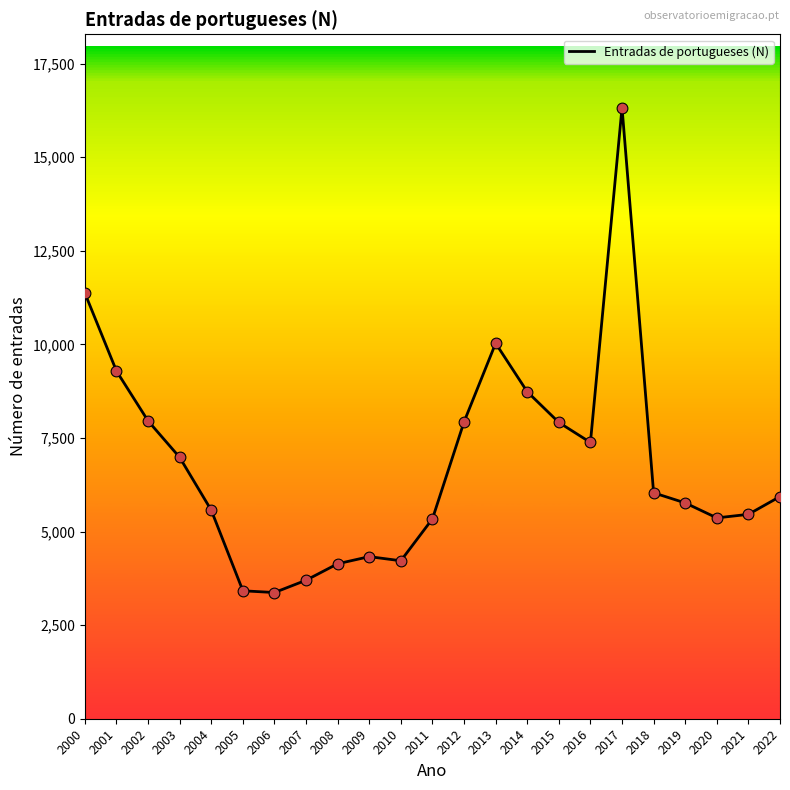

What is the change in value from 2017 to 2019?

-10560